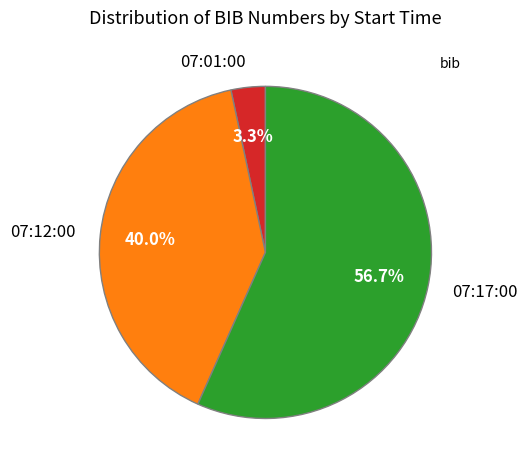

To the nearest percent, what percentage of the pie is 07:12:00?

40%